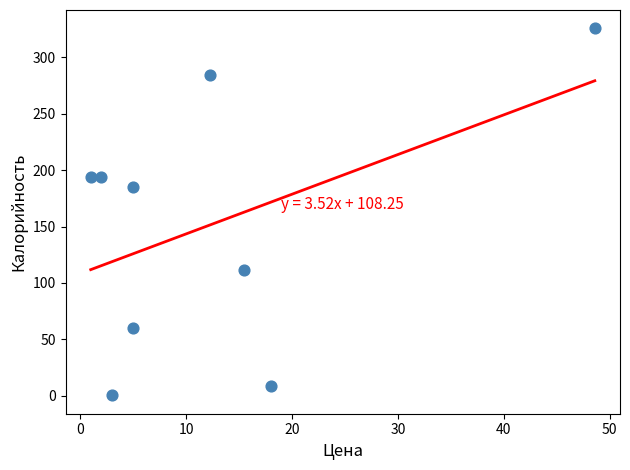

What Y value in the scatter plot is closest to 163?

184.8